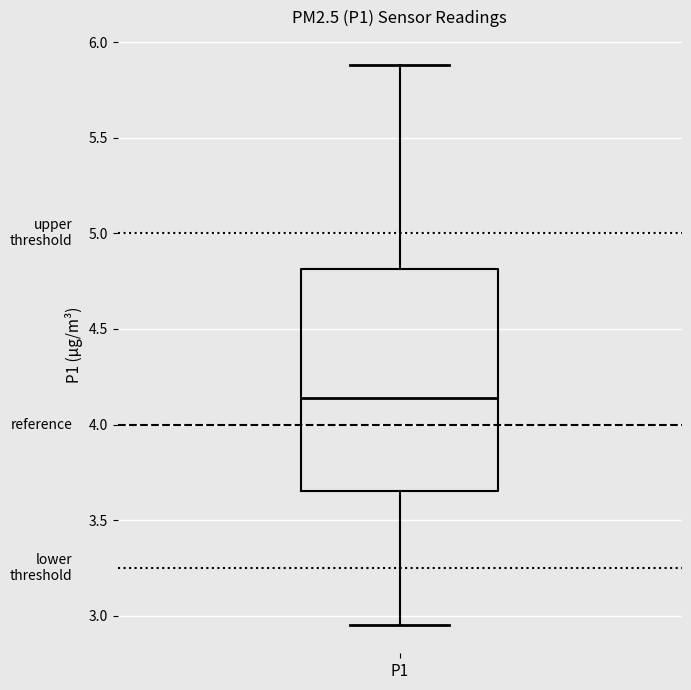

Where is the upper edge of the box for P1 on the y-axis? The values are not printed on the chart, so give them approximately, as read against the axis.

4.80